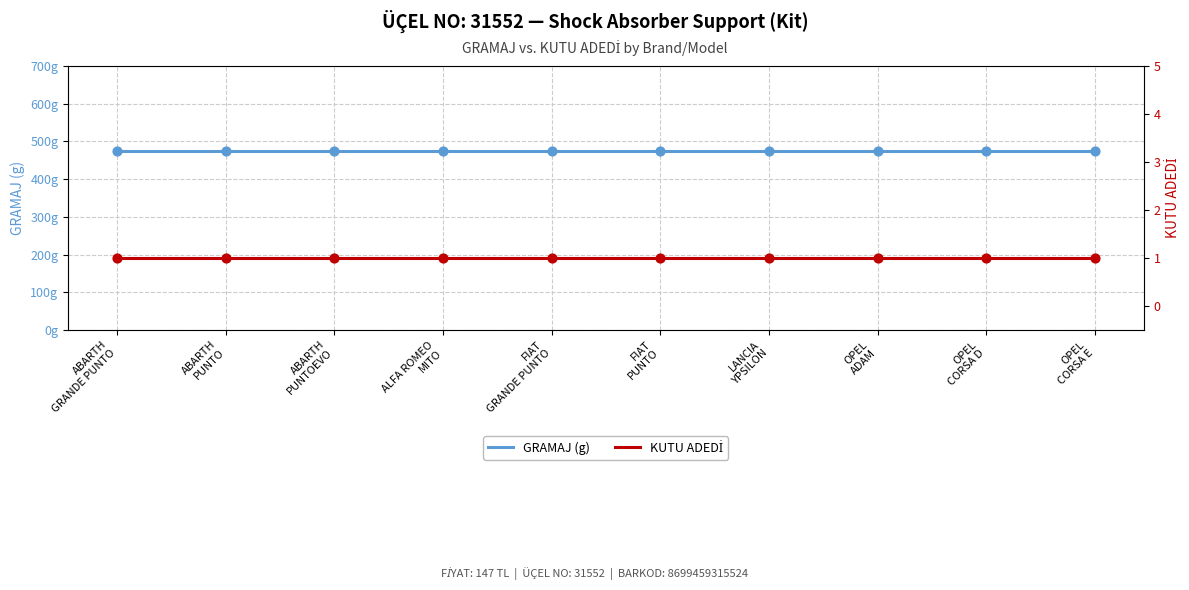

What are all the series names shown in the legend?

GRAMAJ (g), KUTU ADEDİ